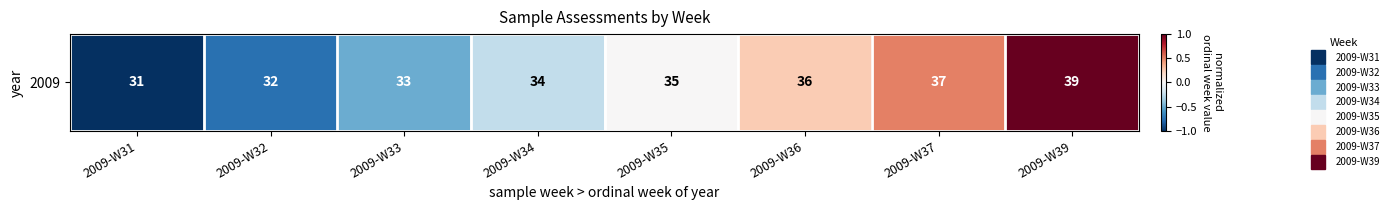

Rank the categories by value from highest to lowest.

2009-W39, 2009-W37, 2009-W36, 2009-W35, 2009-W34, 2009-W33, 2009-W32, 2009-W31